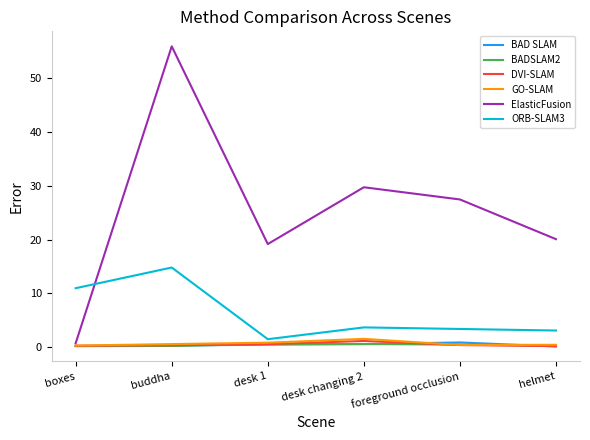

What are all the series names shown in the legend?

BAD SLAM, BADSLAM2, DVI-SLAM, GO-SLAM, ElasticFusion, ORB-SLAM3